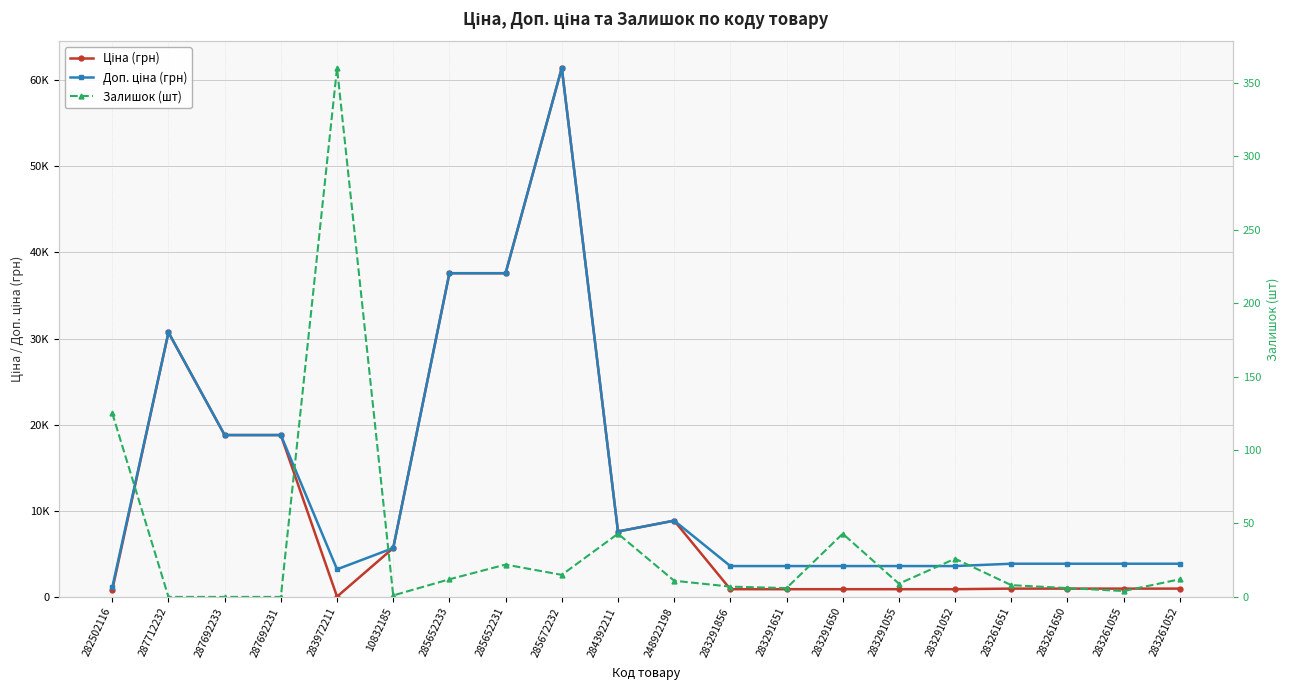

Which series changed the most between 285652233 and 283261052?

Ціна (грн)